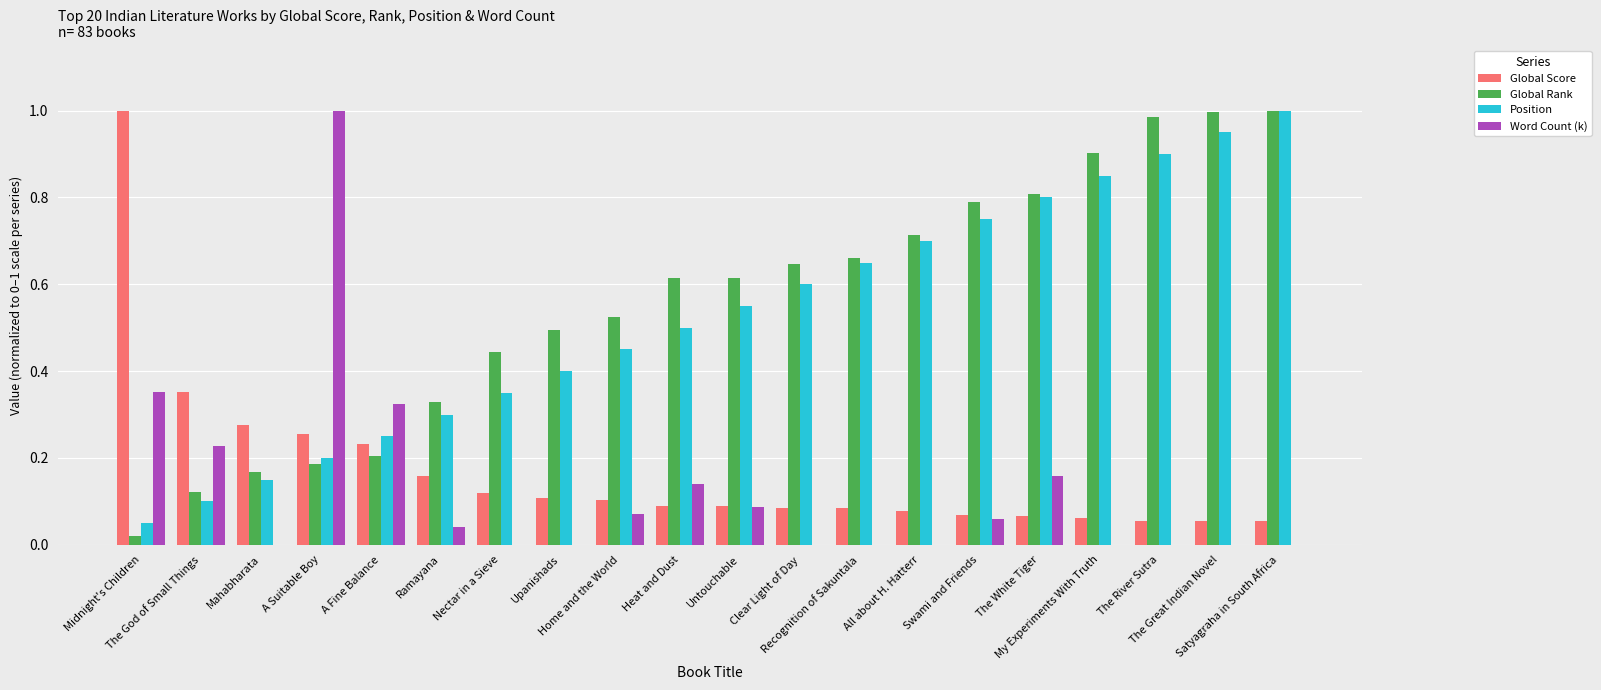

How many categories are shown in the chart?

20